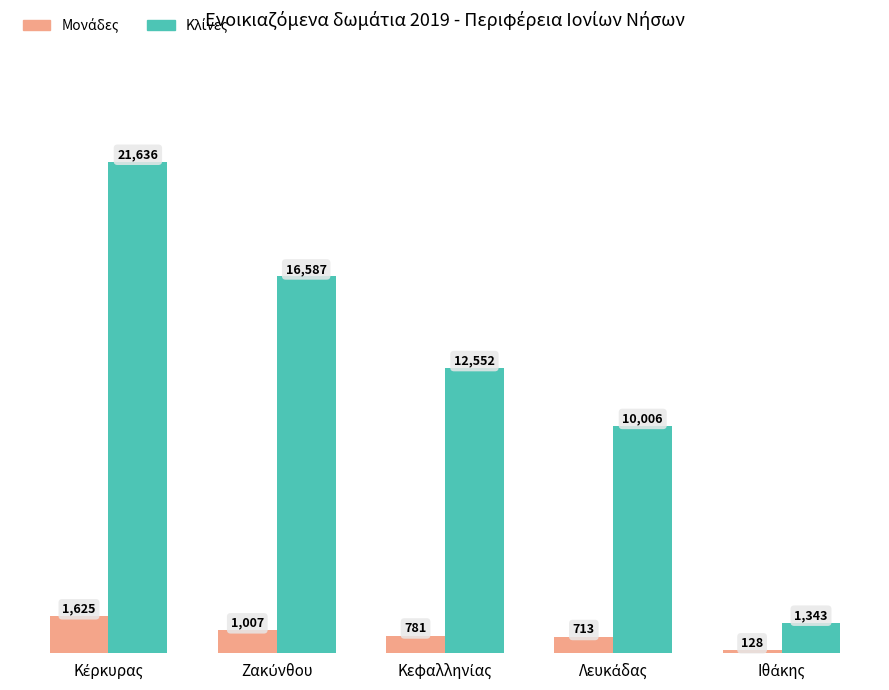

How many bars are there in total?

10